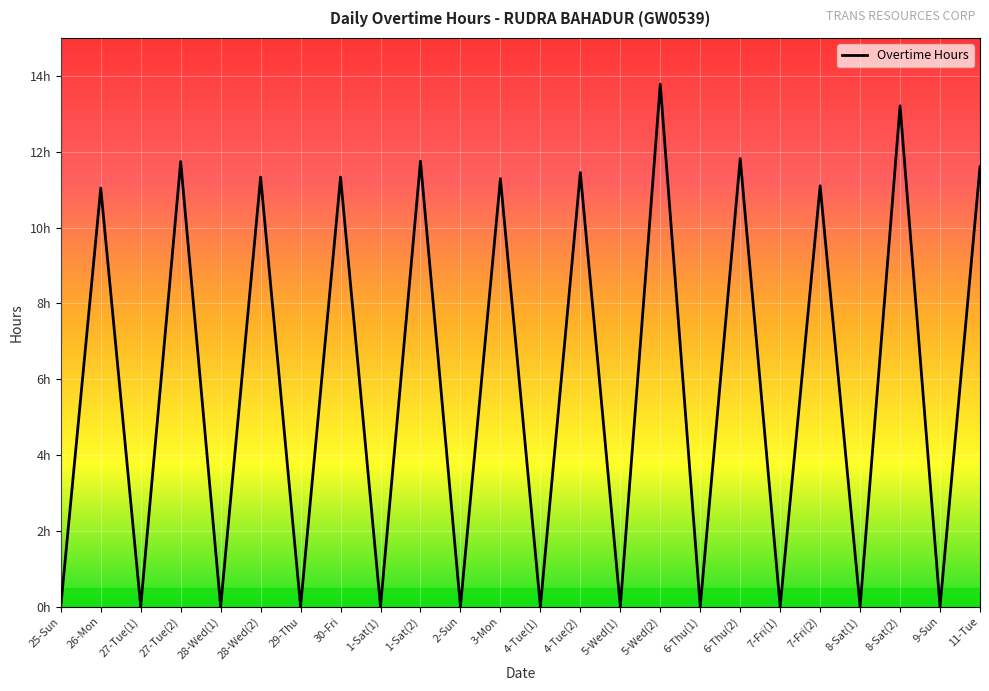

Which has a higher value, 9-Sun or 5-Wed(1)?

9-Sun